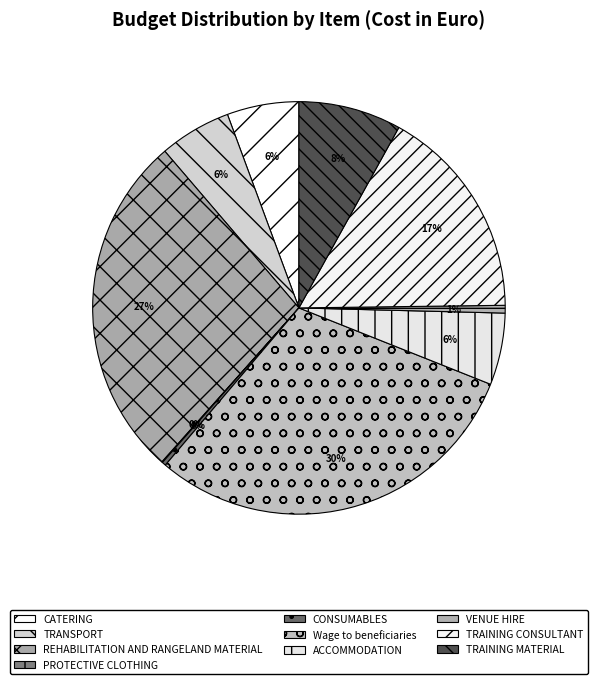

True or false: CATERING accounts for 6% of the total.

True